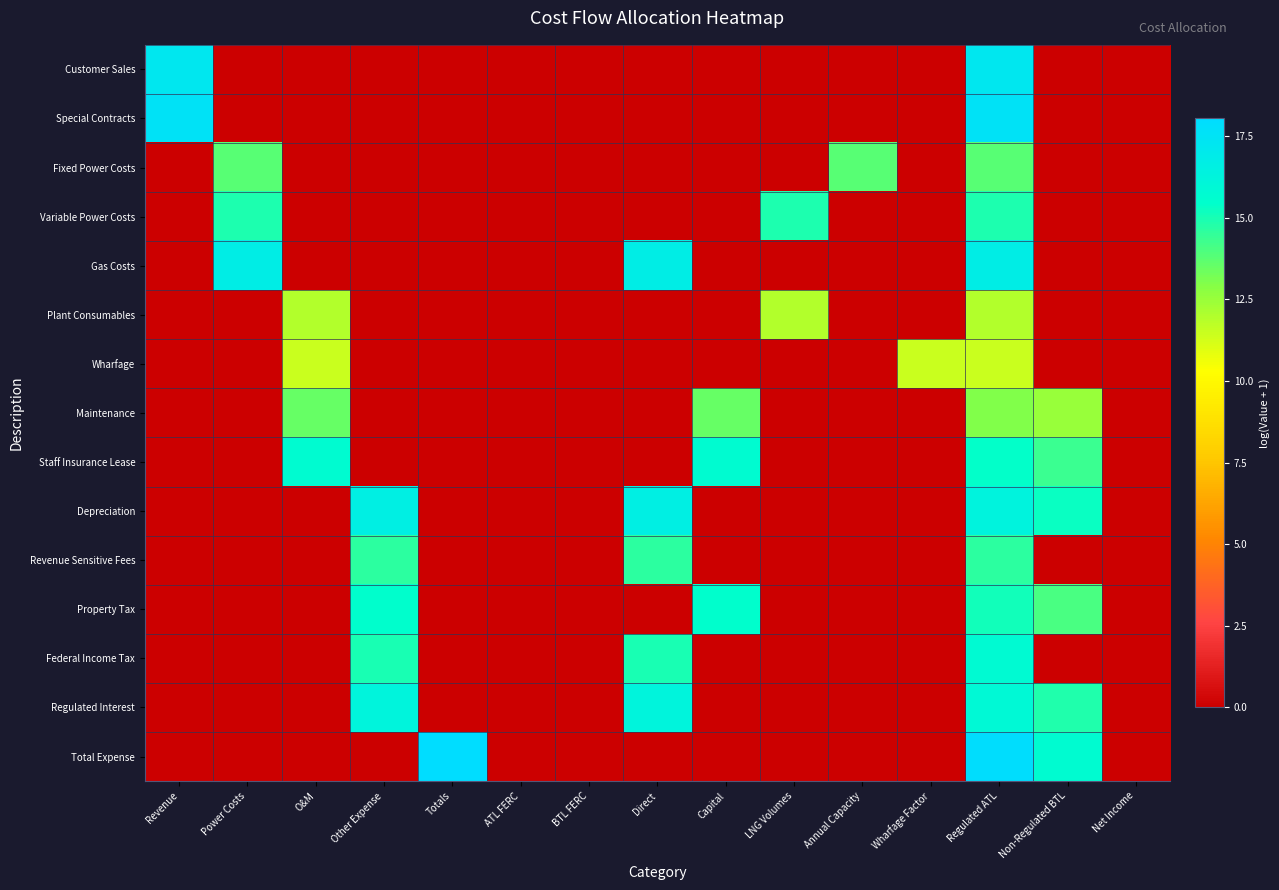

Reading left to right, list all the values displayed in this chart.

Customer Sales: Revenue=17.2	Power Costs=0.0	O&M=0.0	Other Expense=0.0	Totals=0.0	ATL FERC=0.0	BTL FERC=0.0	Direct=0.0	Capital=0.0	LNG Volumes=0.0	Annual Capacity=0.0	Wharfage Factor=0.0	Regulated ATL=17.2	Non-Regulated BTL=0.0	Net Income=0.0
Special Contracts: Revenue=17.6	Power Costs=0.0	O&M=0.0	Other Expense=0.0	Totals=0.0	ATL FERC=0.0	BTL FERC=0.0	Direct=0.0	Capital=0.0	LNG Volumes=0.0	Annual Capacity=0.0	Wharfage Factor=0.0	Regulated ATL=17.6	Non-Regulated BTL=0.0	Net Income=0.0
Fixed Power Costs: Revenue=0.0	Power Costs=13.8	O&M=0.0	Other Expense=0.0	Totals=0.0	ATL FERC=0.0	BTL FERC=0.0	Direct=0.0	Capital=0.0	LNG Volumes=0.0	Annual Capacity=13.8	Wharfage Factor=0.0	Regulated ATL=13.8	Non-Regulated BTL=0.0	Net Income=0.0
Variable Power Costs: Revenue=0.0	Power Costs=14.9	O&M=0.0	Other Expense=0.0	Totals=0.0	ATL FERC=0.0	BTL FERC=0.0	Direct=0.0	Capital=0.0	LNG Volumes=14.9	Annual Capacity=0.0	Wharfage Factor=0.0	Regulated ATL=14.9	Non-Regulated BTL=0.0	Net Income=0.0
Gas Costs: Revenue=0.0	Power Costs=16.8	O&M=0.0	Other Expense=0.0	Totals=0.0	ATL FERC=0.0	BTL FERC=0.0	Direct=16.8	Capital=0.0	LNG Volumes=0.0	Annual Capacity=0.0	Wharfage Factor=0.0	Regulated ATL=16.8	Non-Regulated BTL=0.0	Net Income=0.0
Plant Consumables: Revenue=0.0	Power Costs=0.0	O&M=11.9	Other Expense=0.0	Totals=0.0	ATL FERC=0.0	BTL FERC=0.0	Direct=0.0	Capital=0.0	LNG Volumes=11.9	Annual Capacity=0.0	Wharfage Factor=0.0	Regulated ATL=11.9	Non-Regulated BTL=0.0	Net Income=0.0
Wharfage: Revenue=0.0	Power Costs=0.0	O&M=11.4	Other Expense=0.0	Totals=0.0	ATL FERC=0.0	BTL FERC=0.0	Direct=0.0	Capital=0.0	LNG Volumes=0.0	Annual Capacity=0.0	Wharfage Factor=11.4	Regulated ATL=11.4	Non-Regulated BTL=0.0	Net Income=0.0
Maintenance: Revenue=0.0	Power Costs=0.0	O&M=13.5	Other Expense=0.0	Totals=0.0	ATL FERC=0.0	BTL FERC=0.0	Direct=0.0	Capital=13.5	LNG Volumes=0.0	Annual Capacity=0.0	Wharfage Factor=0.0	Regulated ATL=13.0	Non-Regulated BTL=12.5	Net Income=0.0
Staff Insurance Lease: Revenue=0.0	Power Costs=0.0	O&M=15.7	Other Expense=0.0	Totals=0.0	ATL FERC=0.0	BTL FERC=0.0	Direct=0.0	Capital=15.7	LNG Volumes=0.0	Annual Capacity=0.0	Wharfage Factor=0.0	Regulated ATL=15.4	Non-Regulated BTL=14.4	Net Income=0.0
Depreciation: Revenue=0.0	Power Costs=0.0	O&M=0.0	Other Expense=16.6	Totals=0.0	ATL FERC=0.0	BTL FERC=0.0	Direct=16.6	Capital=0.0	LNG Volumes=0.0	Annual Capacity=0.0	Wharfage Factor=0.0	Regulated ATL=16.3	Non-Regulated BTL=15.2	Net Income=0.0
Revenue Sensitive Fees: Revenue=0.0	Power Costs=0.0	O&M=0.0	Other Expense=14.7	Totals=0.0	ATL FERC=0.0	BTL FERC=0.0	Direct=14.7	Capital=0.0	LNG Volumes=0.0	Annual Capacity=0.0	Wharfage Factor=0.0	Regulated ATL=14.7	Non-Regulated BTL=0.0	Net Income=0.0
Property Tax: Revenue=0.0	Power Costs=0.0	O&M=0.0	Other Expense=15.4	Totals=0.0	ATL FERC=0.0	BTL FERC=0.0	Direct=0.0	Capital=15.4	LNG Volumes=0.0	Annual Capacity=0.0	Wharfage Factor=0.0	Regulated ATL=15.1	Non-Regulated BTL=14.1	Net Income=0.0
Federal Income Tax: Revenue=0.0	Power Costs=0.0	O&M=0.0	Other Expense=15.0	Totals=0.0	ATL FERC=0.0	BTL FERC=0.0	Direct=15.0	Capital=0.0	LNG Volumes=0.0	Annual Capacity=0.0	Wharfage Factor=0.0	Regulated ATL=15.7	Non-Regulated BTL=0.0	Net Income=0.0
Regulated Interest: Revenue=0.0	Power Costs=0.0	O&M=0.0	Other Expense=16.2	Totals=0.0	ATL FERC=0.0	BTL FERC=0.0	Direct=16.2	Capital=0.0	LNG Volumes=0.0	Annual Capacity=0.0	Wharfage Factor=0.0	Regulated ATL=15.9	Non-Regulated BTL=14.8	Net Income=0.0
Total Expense: Revenue=0.0	Power Costs=0.0	O&M=0.0	Other Expense=0.0	Totals=18.0	ATL FERC=0.0	BTL FERC=0.0	Direct=0.0	Capital=0.0	LNG Volumes=0.0	Annual Capacity=0.0	Wharfage Factor=0.0	Regulated ATL=17.9	Non-Regulated BTL=15.7	Net Income=0.0